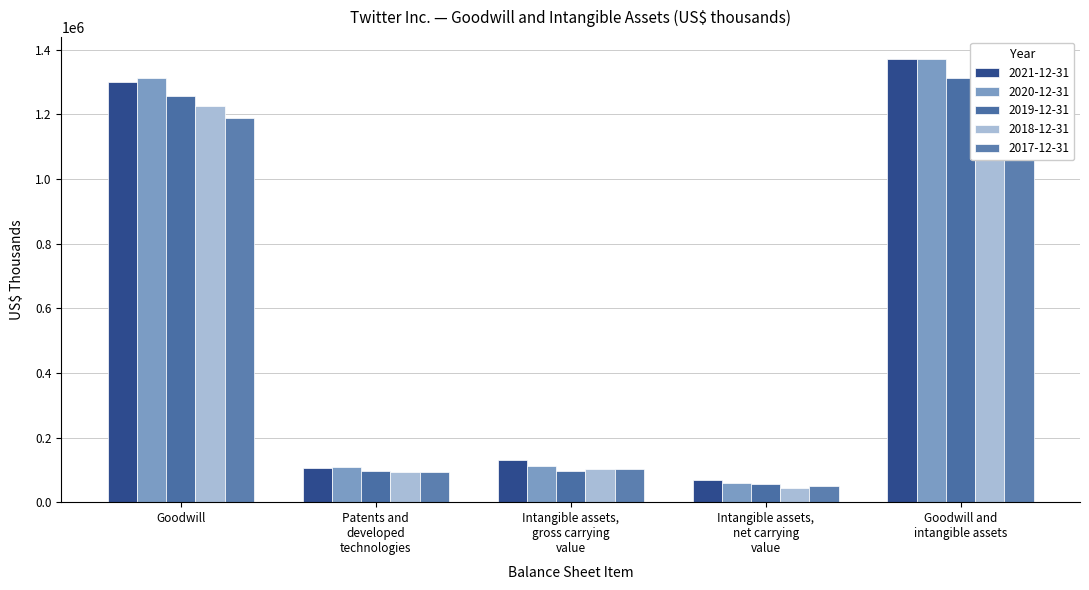

Which series changed the most between Patents and
developed
technologies and Intangible assets,
gross carrying
value?

2021-12-31